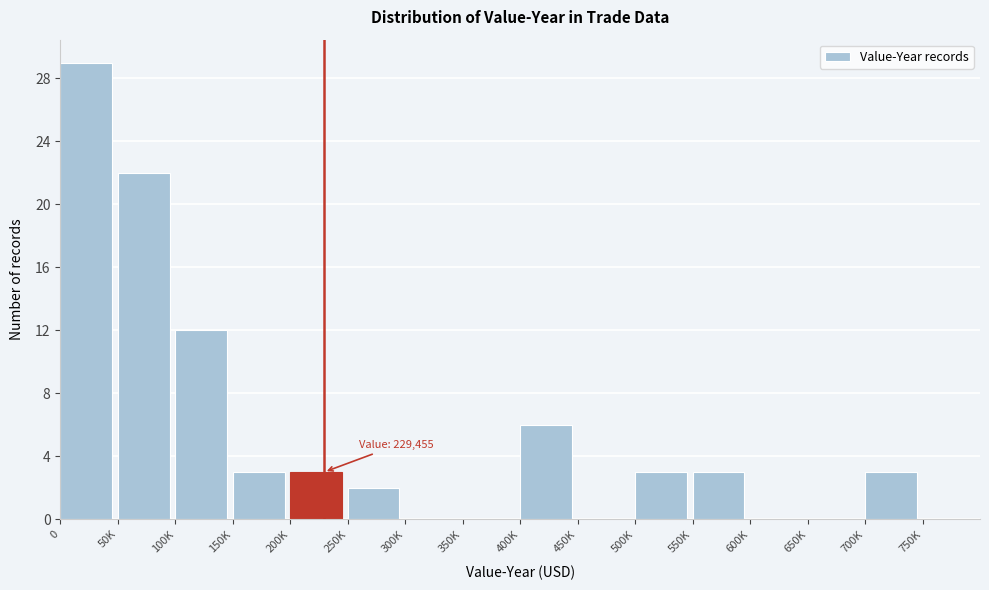

Reading left to right, transcribe all the data shown in this chart.

0=29	50K=22	100K=12	150K=3	200K=3	250K=2	300K=0	350K=0	400K=6	450K=0	500K=3	550K=3	600K=0	650K=0	700K=3	750K=0